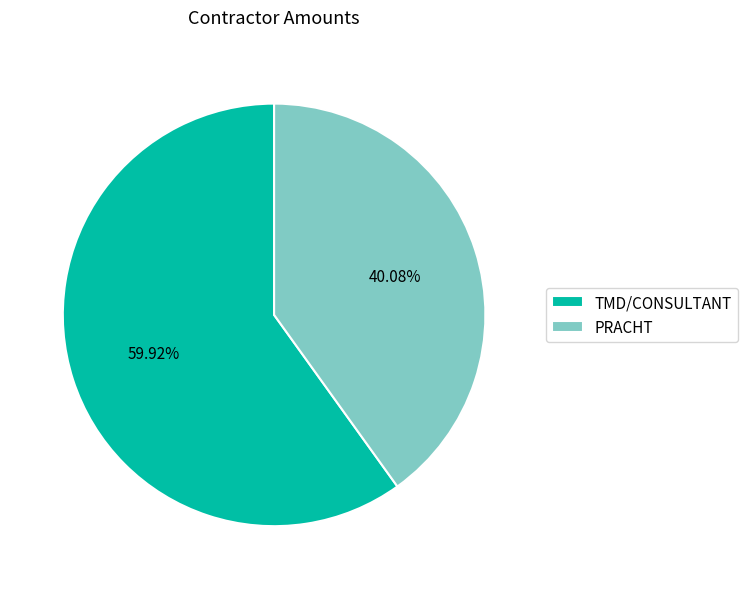

Count the number of slices in the pie.

2